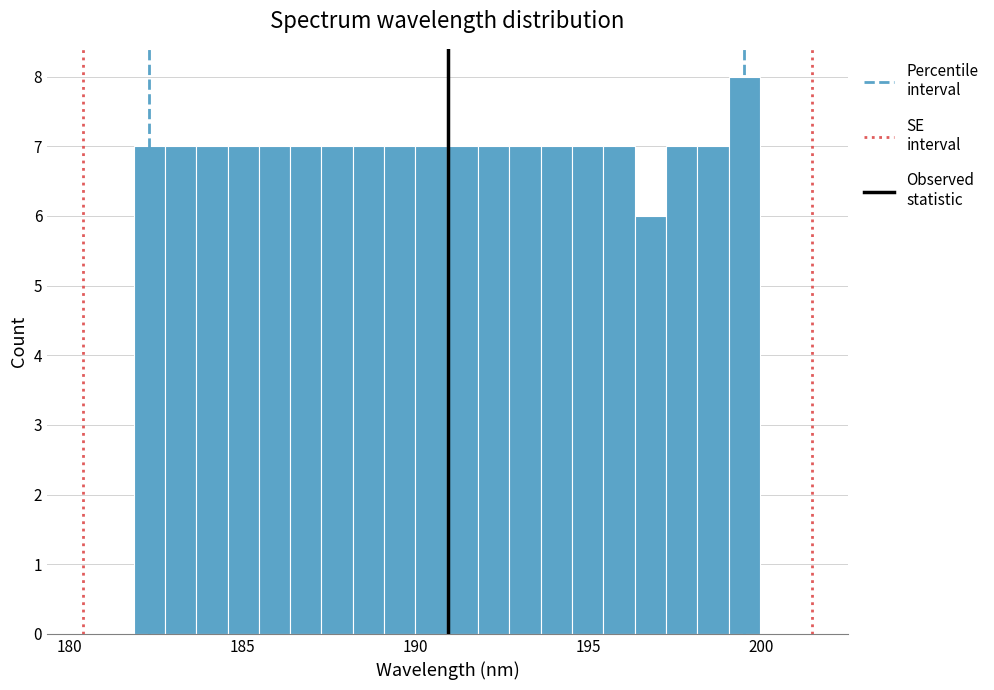

Around what value on the x-axis is the tallest bar? Give the approximate position of its centre, as read against the axis.

199.5